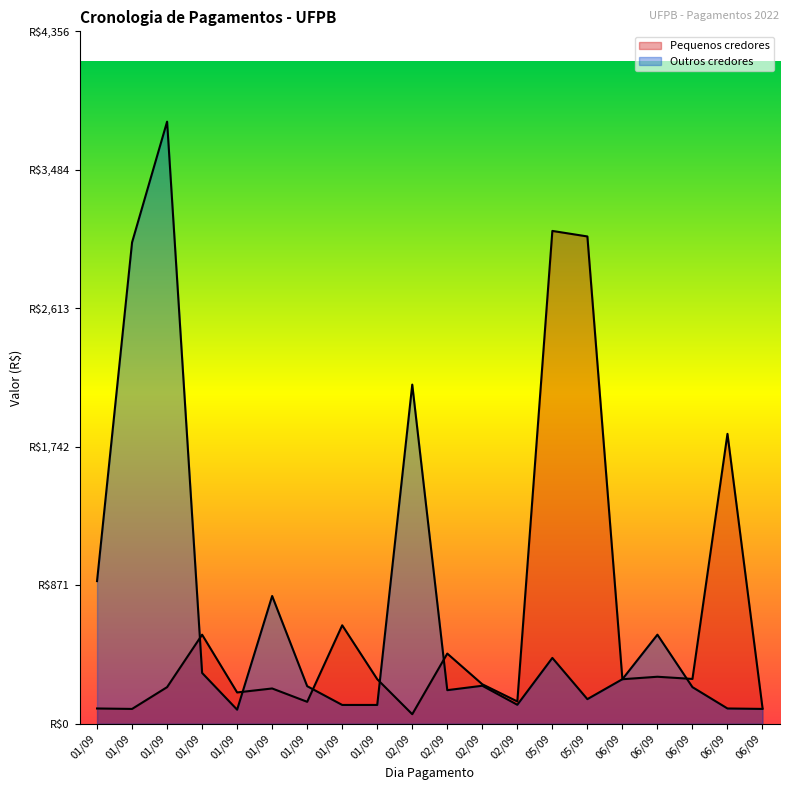

How many times do Outros credores and Pequenos credores cross each other?

7